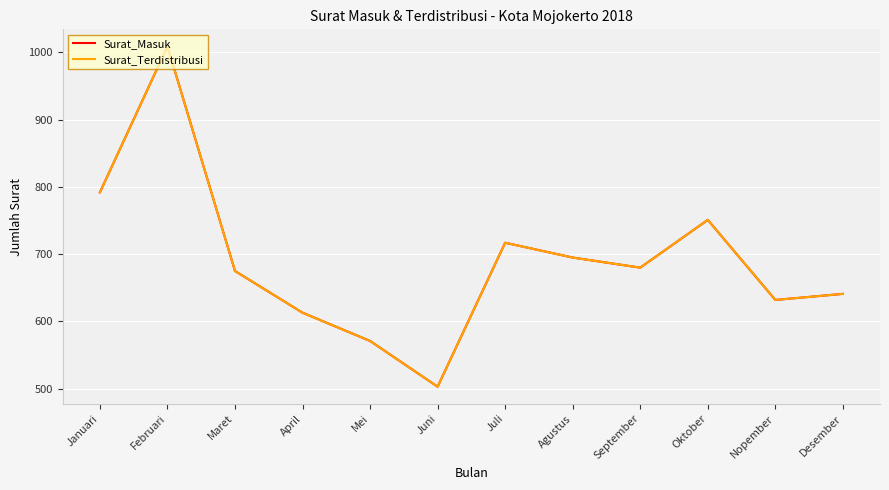

In Surat_Terdistribusi, how many points are higher than both neighbors (excluding endpoints)?

3